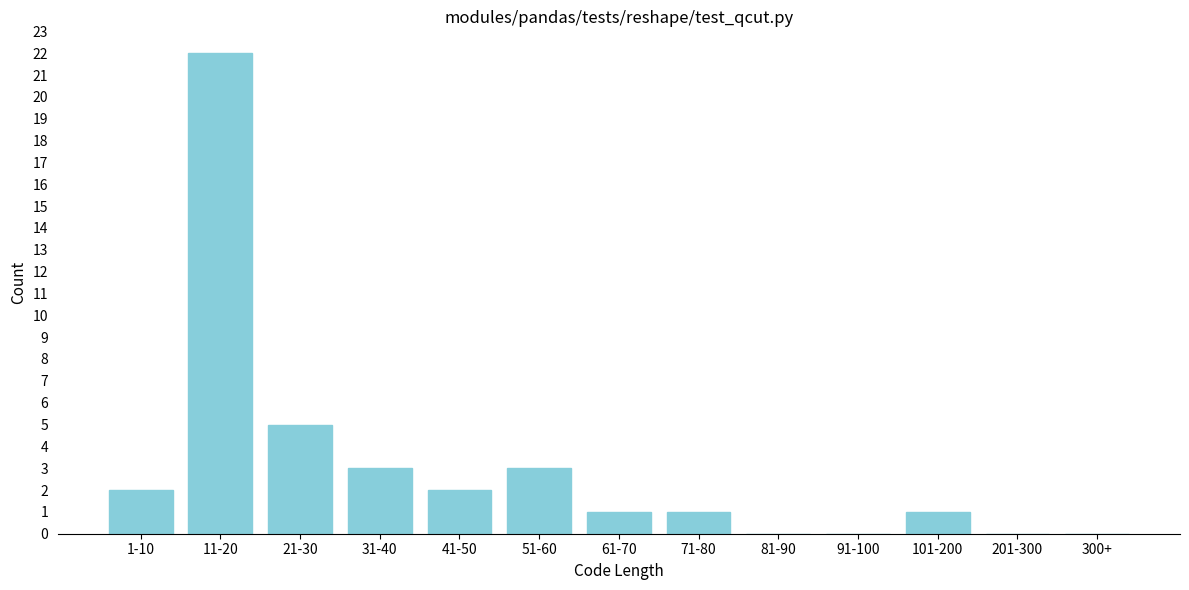

Reading right to left, extract all data points from this chart.

300+=0	201-300=0	101-200=1	91-100=0	81-90=0	71-80=1	61-70=1	51-60=3	41-50=2	31-40=3	21-30=5	11-20=22	1-10=2